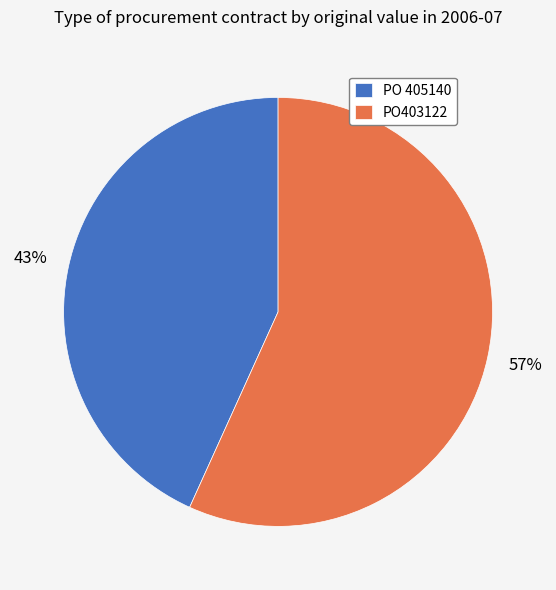

How many slices are in this pie chart?

2